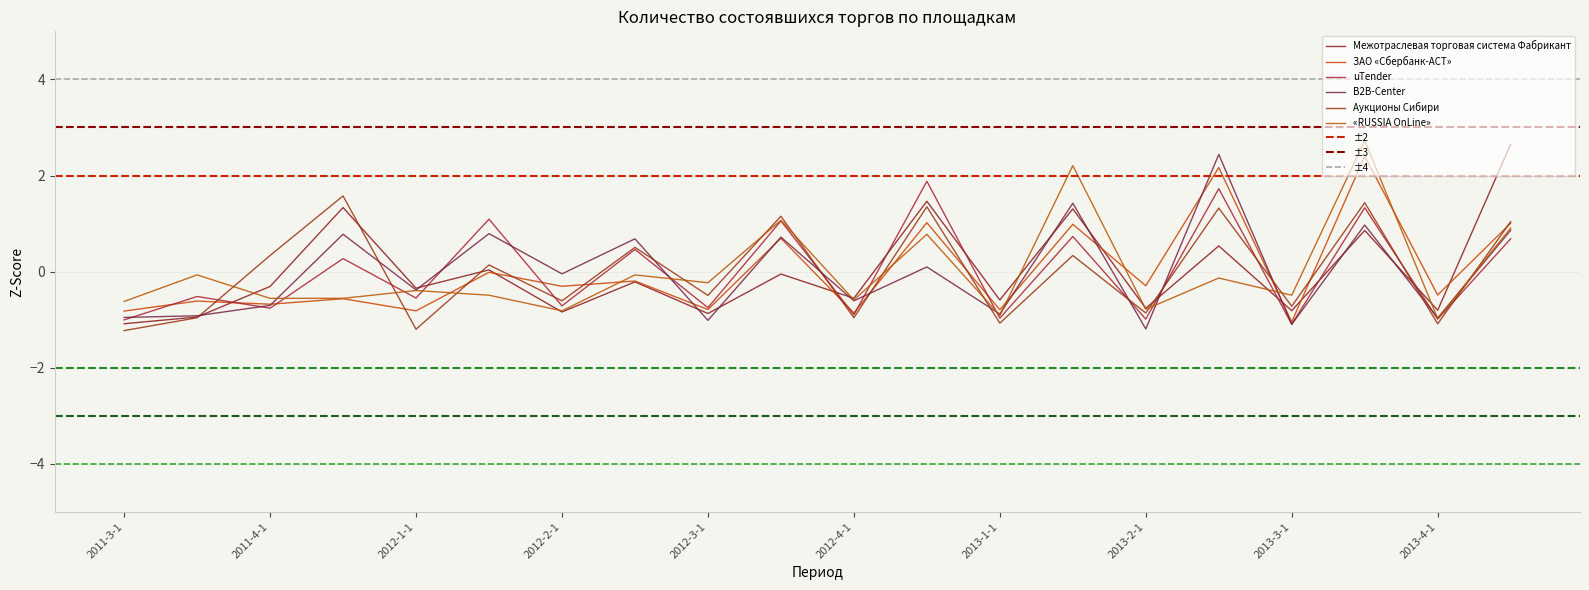

How many series are shown in this chart?

6